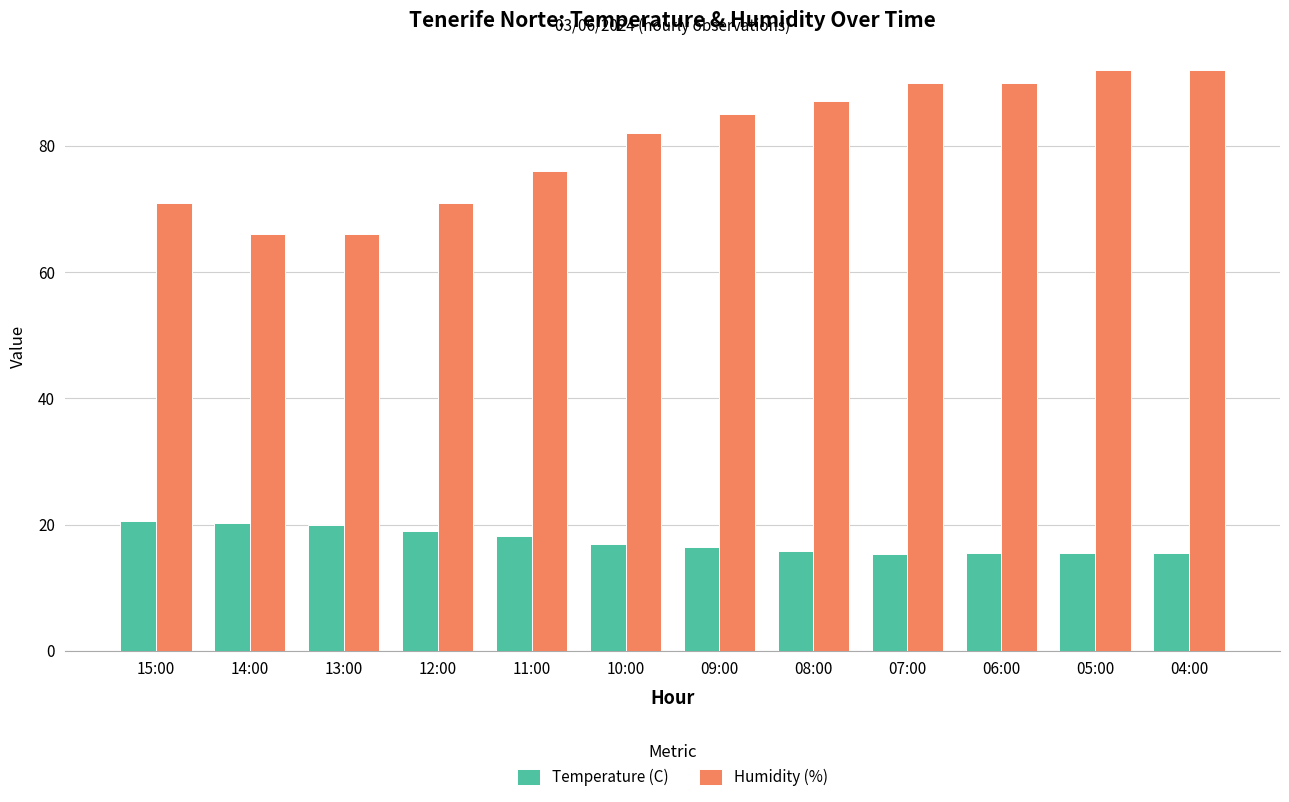

The value of Humidity (%) at 11:00 is 40.5. True or false?

False